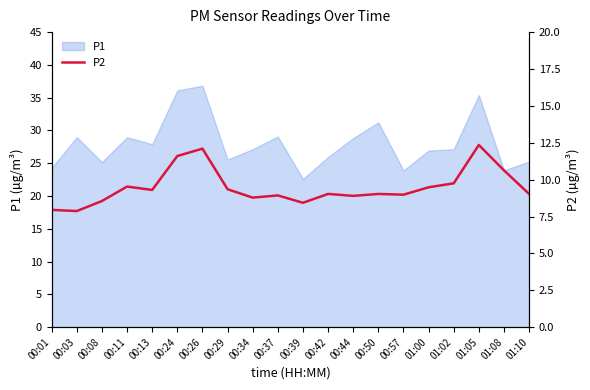

What is the label of the 16th point from the left?

01:00